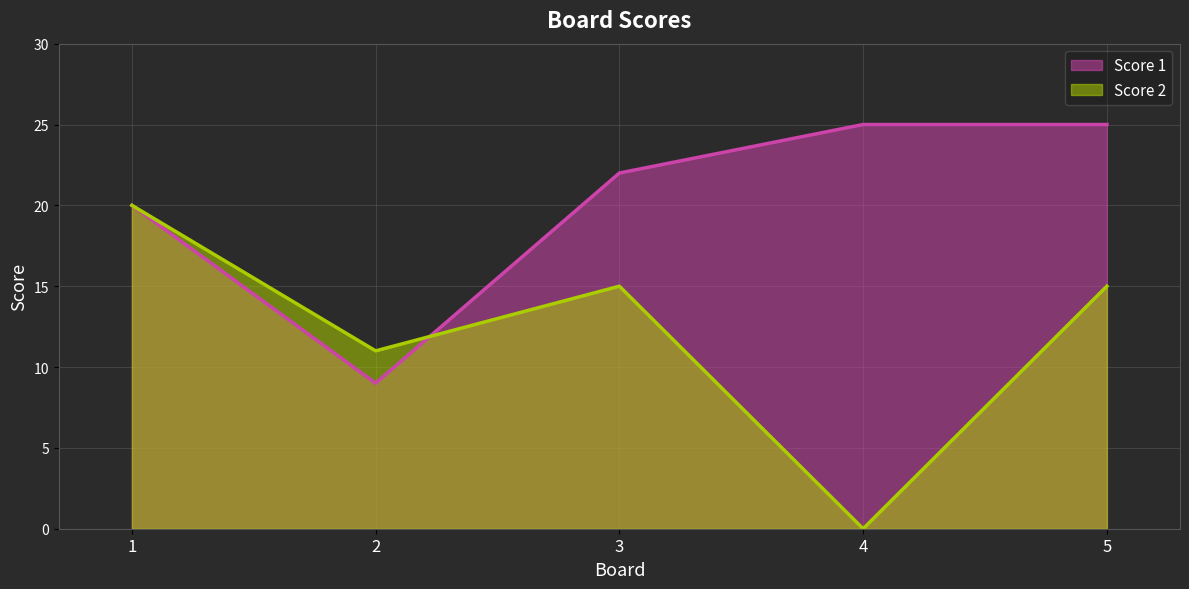

Where is Score 2 nearest to the value 10?

2